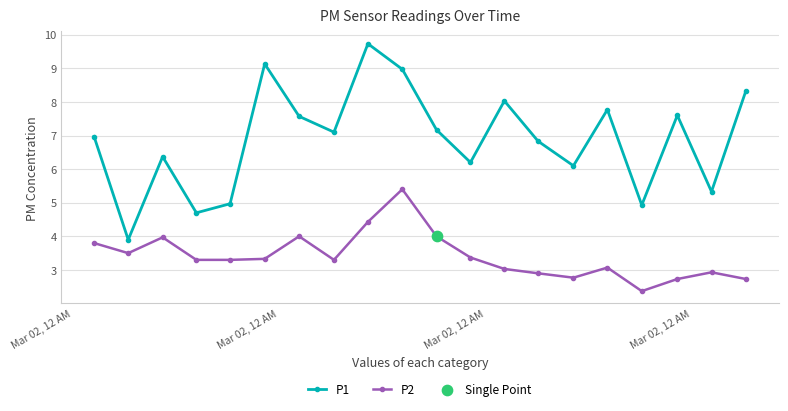

Which series has the largest total across all categories?

P1